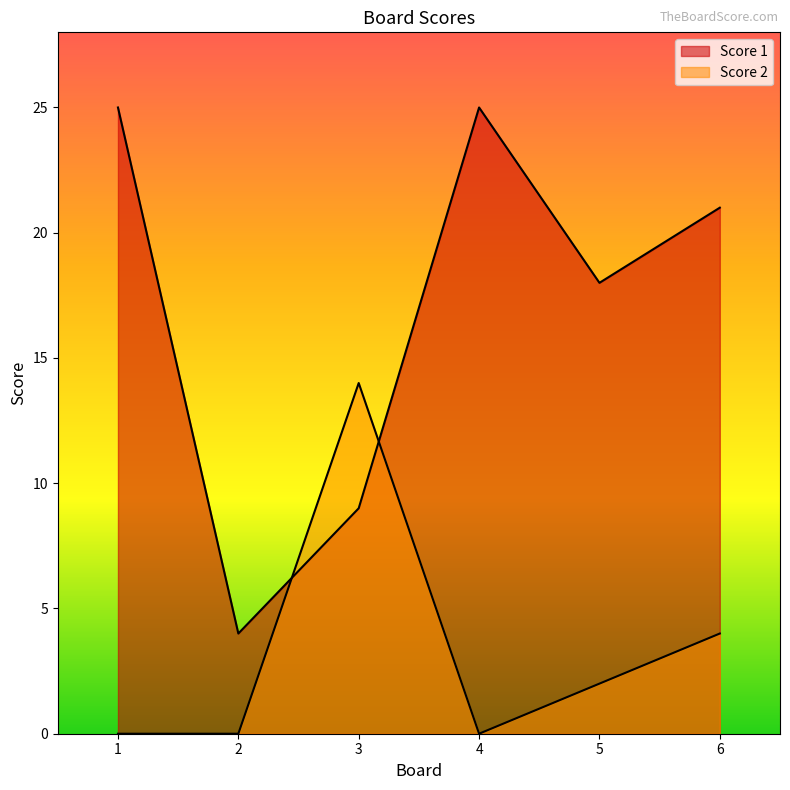

Which category has the lowest value in the Score 1 series?

2